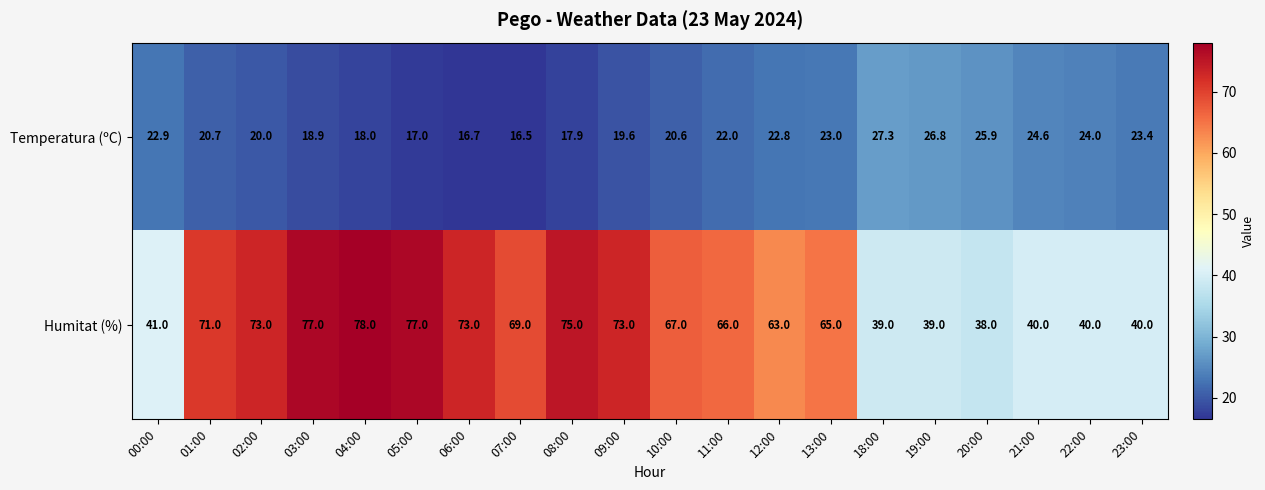

What is the difference between the maximum and minimum values in the Temperatura (ºC) series?

10.8